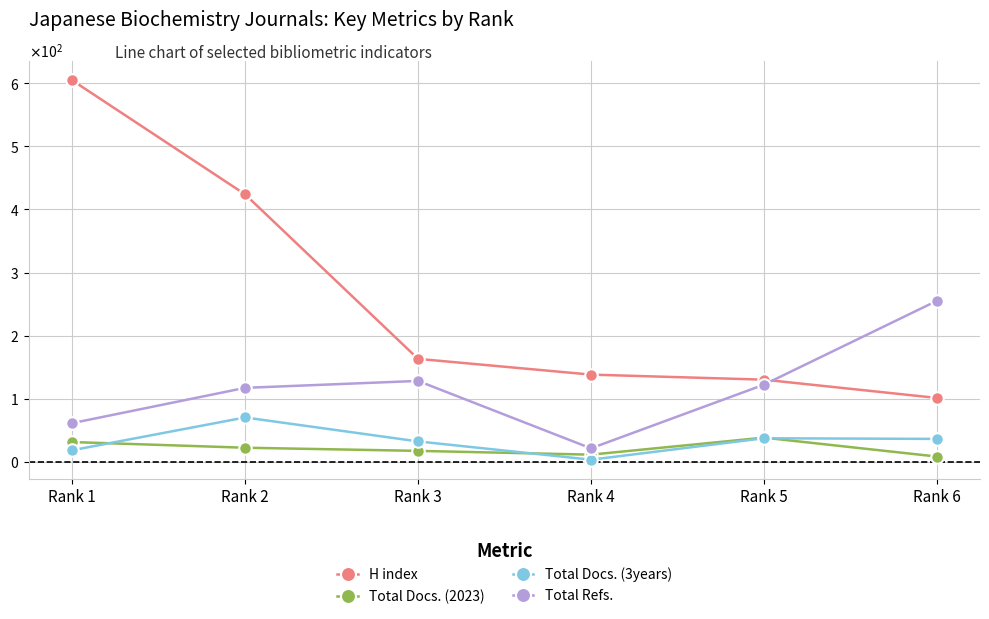

At which category is the sum across all series the highest?

Rank 1